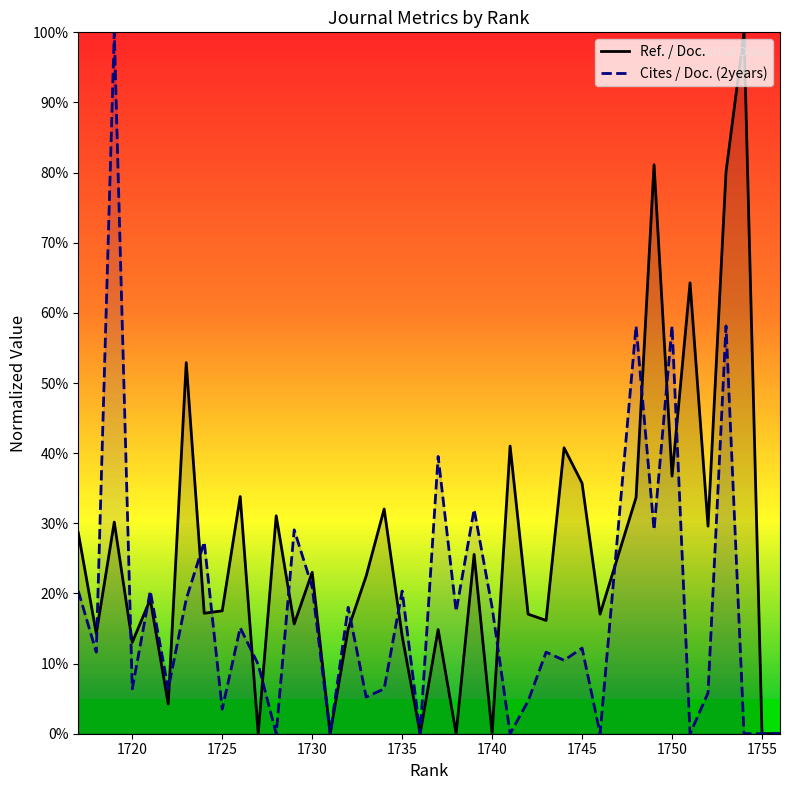

What is the sum of all Cites / Doc. (2years) values?

7.0